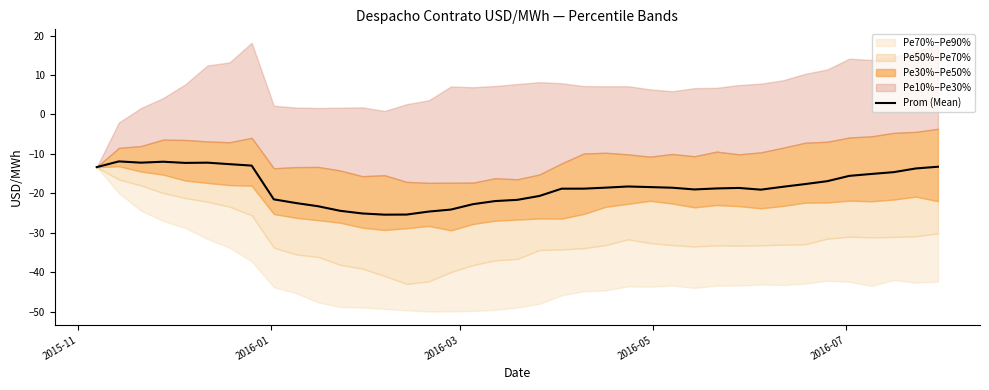

Reading left to right, list all the values displayed in this chart.

-13.4	-11.9	-12.2	-12.0	-12.3	-12.2	-12.6	-13.0	-21.5	-22.5	-23.3	-24.4	-25.1	-25.4	-25.4	-24.6	-24.1	-22.8	-22.0	-21.7	-20.7	-18.8	-18.8	-18.6	-18.3	-18.4	-18.6	-19.0	-18.8	-18.6	-19.1	-18.3	-17.7	-16.9	-15.6	-15.1	-14.6	-13.7	-13.3